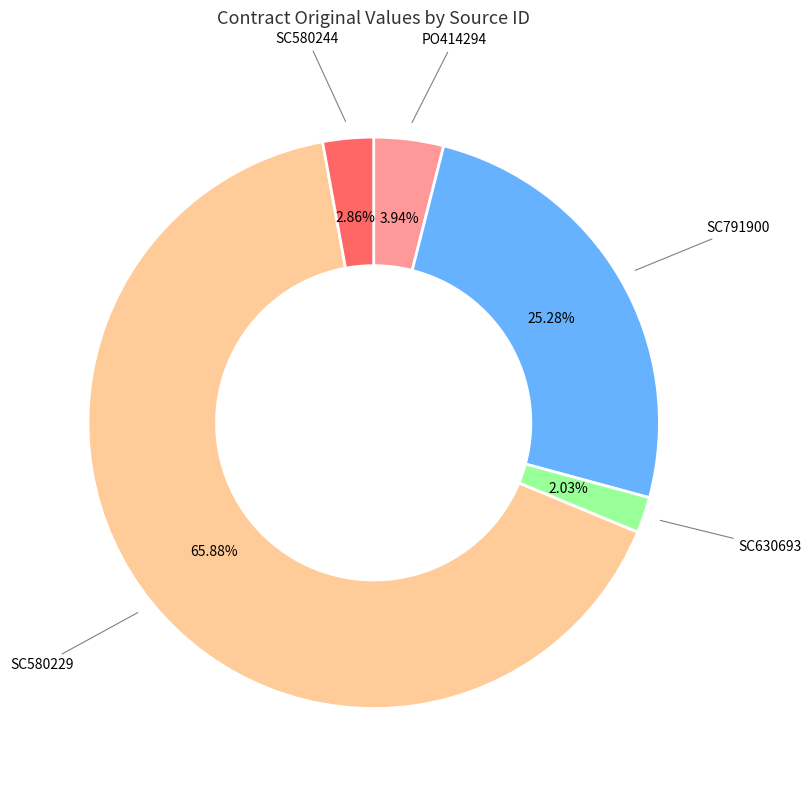

Is there any slice that represents more than half of the pie?

Yes